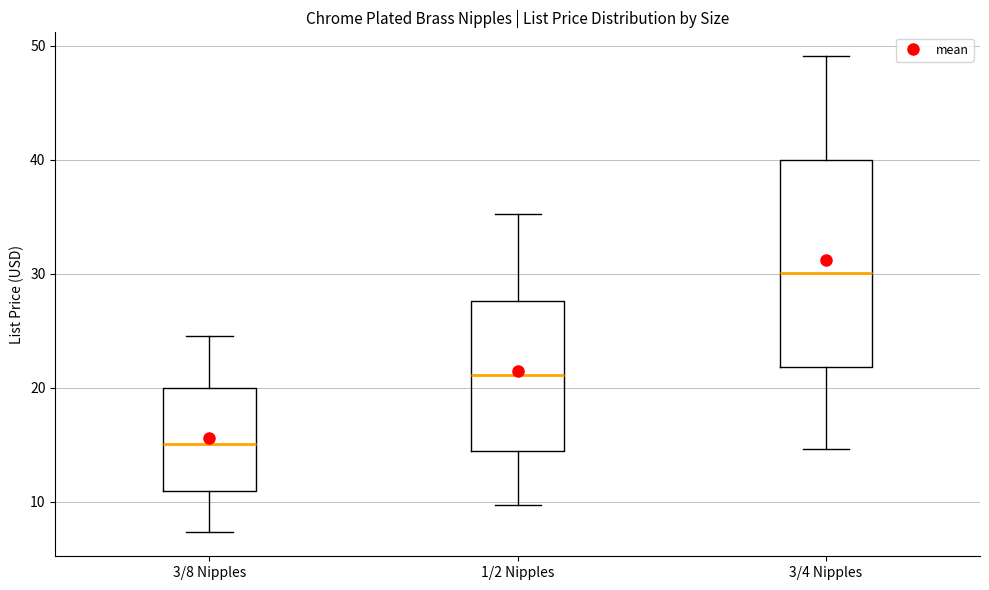

Reading left to right, transcribe this box plot: for each box, give where its median line is, the range the box spans, and where its two whiskers end, as read against the y-axis. The values are not printed on the chart, so give them approximately, as read against the axis.

3/8 Nipples: median 15, box 11 to 20, whiskers 7 to 25
1/2 Nipples: median 21, box 15 to 28, whiskers 10 to 35
3/4 Nipples: median 30, box 22 to 40, whiskers 15 to 49